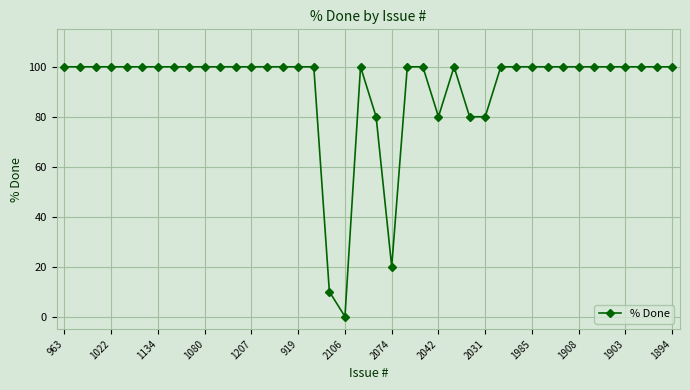

What is the value of the 28th point from the left?

80